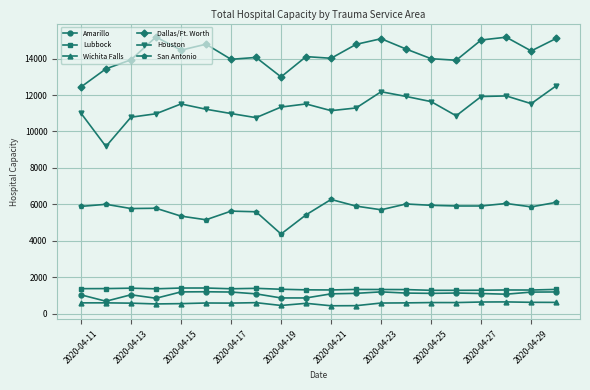

What is the value of the Dallas/Ft. Worth point at the 18th from the left?

15179